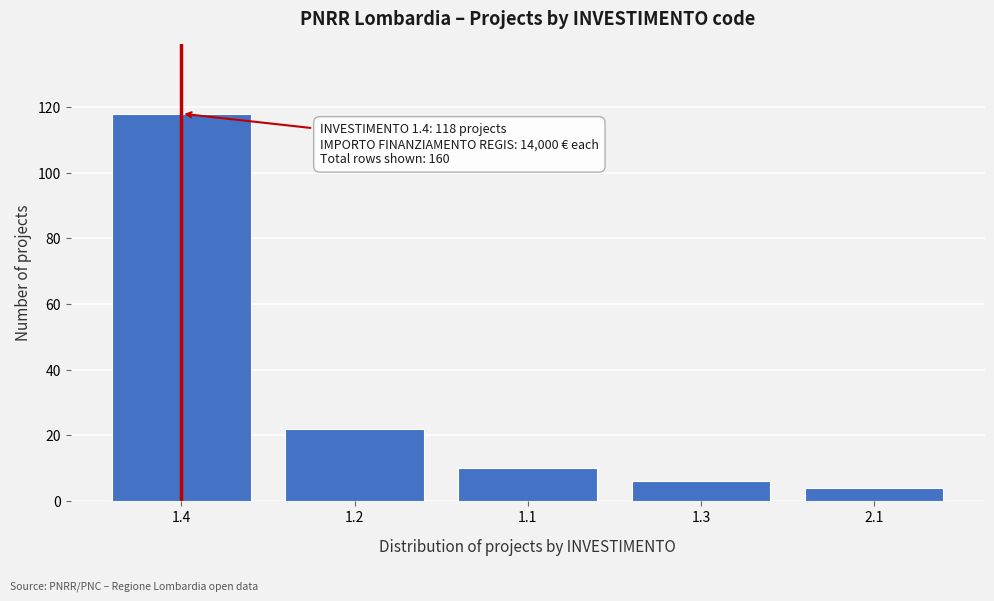

Reading right to left, list all the values displayed in this chart.

4	6	10	22	118